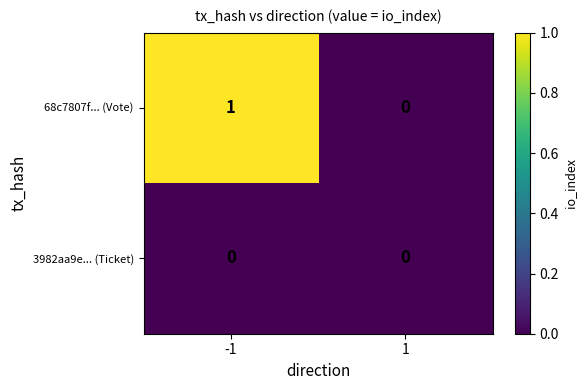

Reading right to left, what are all the values shown in this chart?

68c7807f... (Vote): 0	1
3982aa9e... (Ticket): 0	0